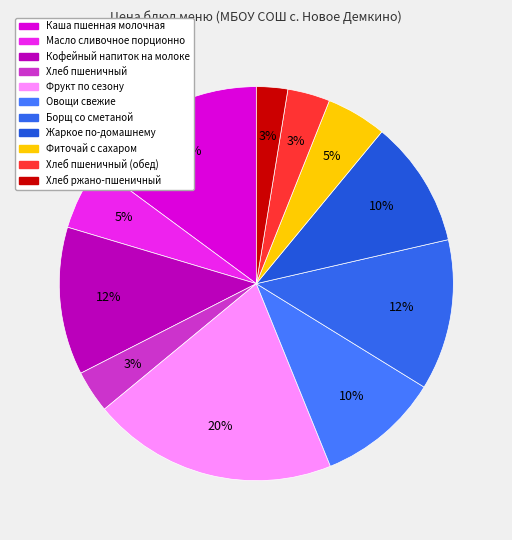

Does any single category account for the majority?

No